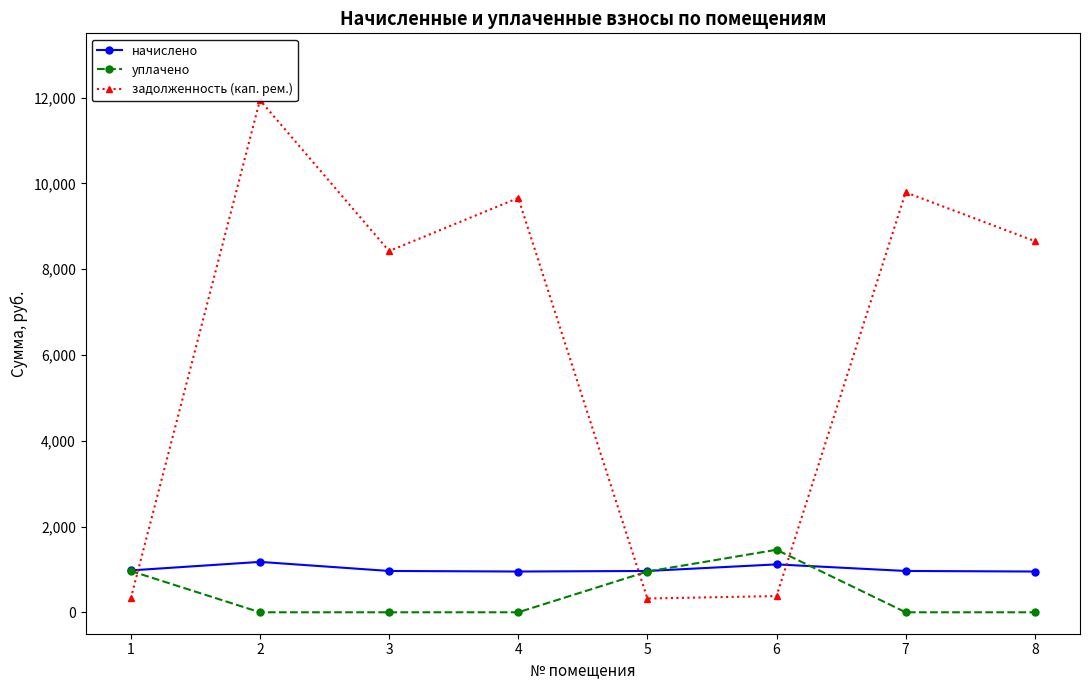

Reading left to right, list all the values displayed in this chart.

начислено: 976.3	1175.0	963.4	950.4	963.4	1116.7	963.4	950.4
уплачено: 962.8	0.0	0.0	0.0	950.0	1457.9	0.0	0.0
задолженность (кап. рем.): 325.4	11944.2	8423.3	9660.8	321.1	378.7	9792.5	8655.2